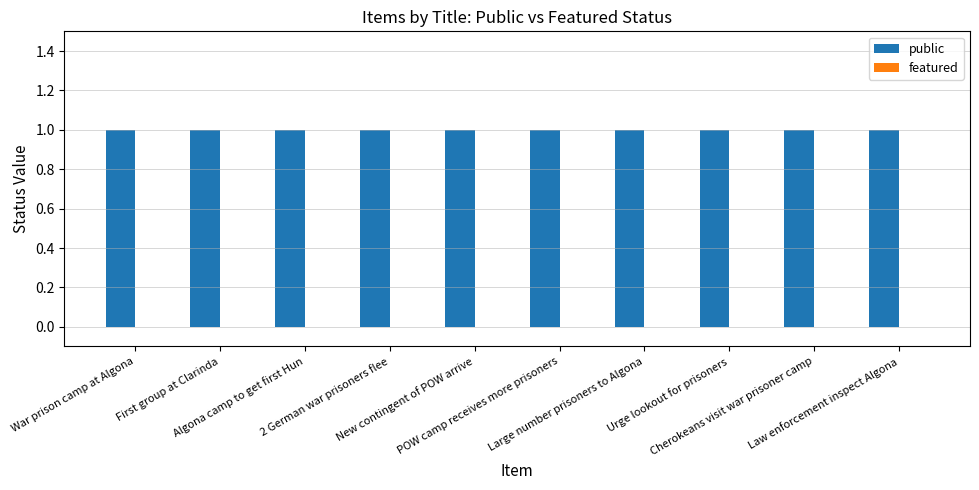

True or false: public has a value of 1 at New contingent of POW arrive.

False